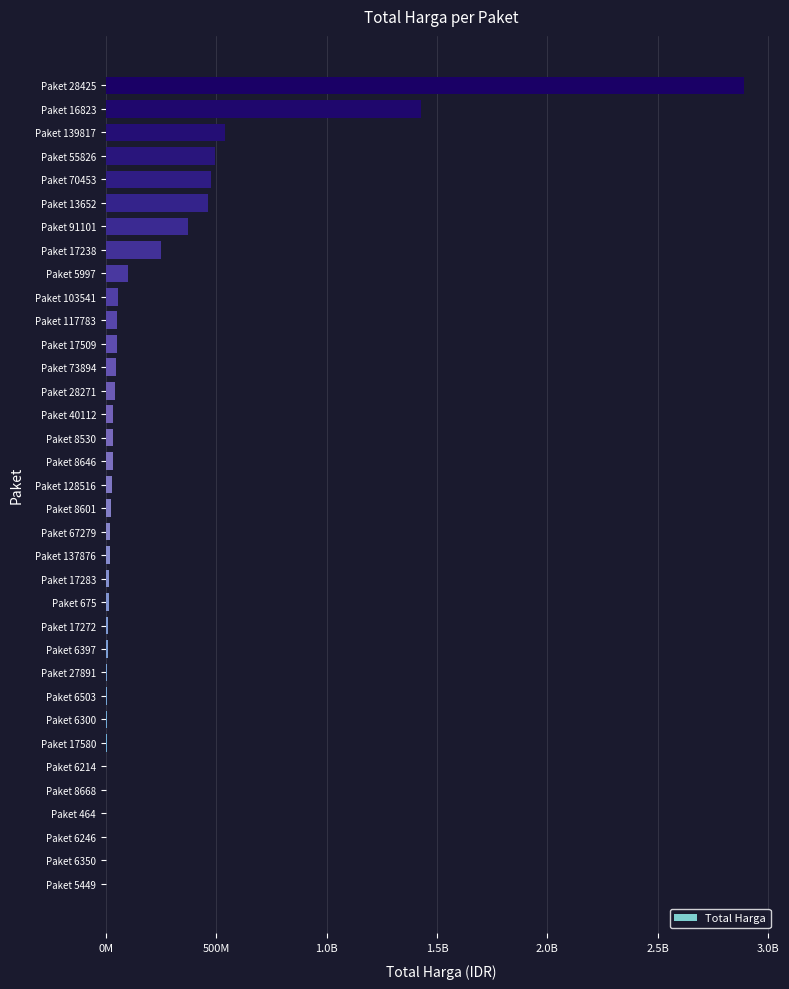

Are the bars horizontal?

Yes